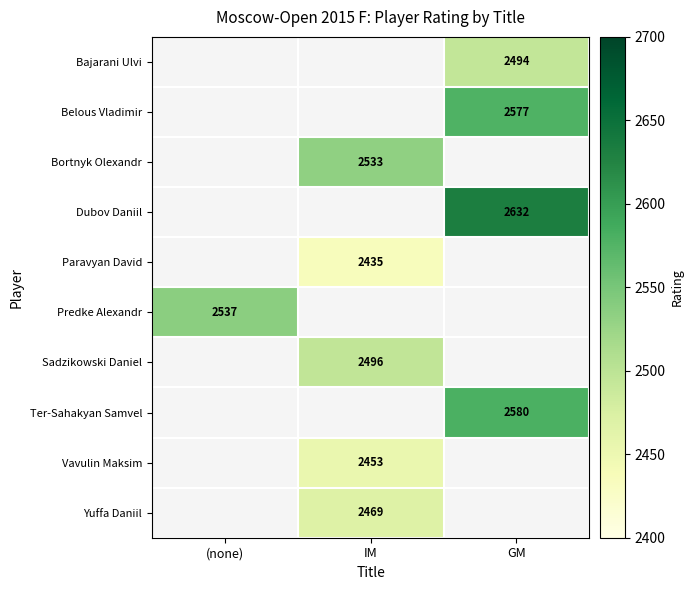

Is it true that Paravyan David equals 3201 at IM?

False